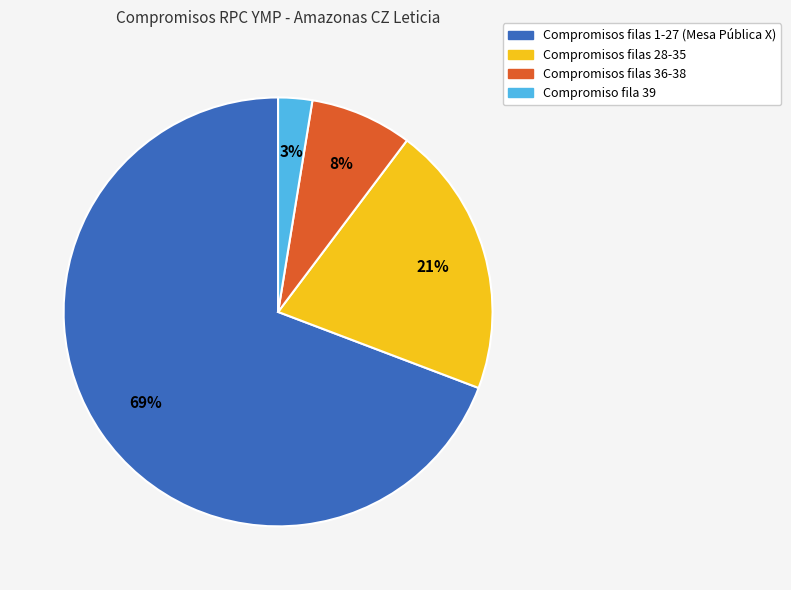

Does any single category account for the majority?

Yes